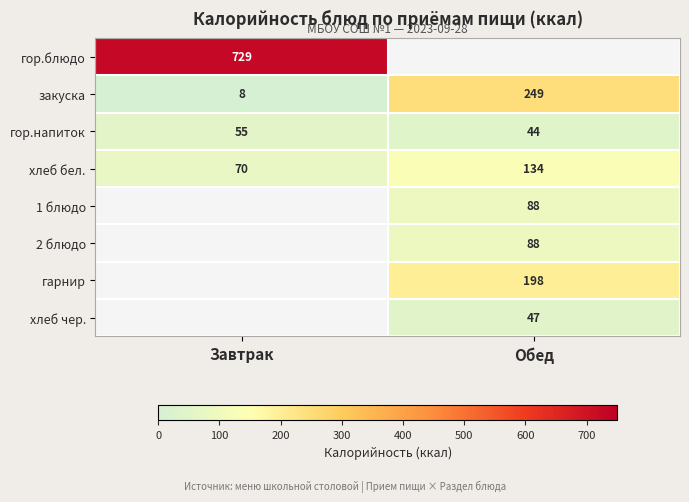

What is the sum of the закуска values at Завтрак and Обед?

257